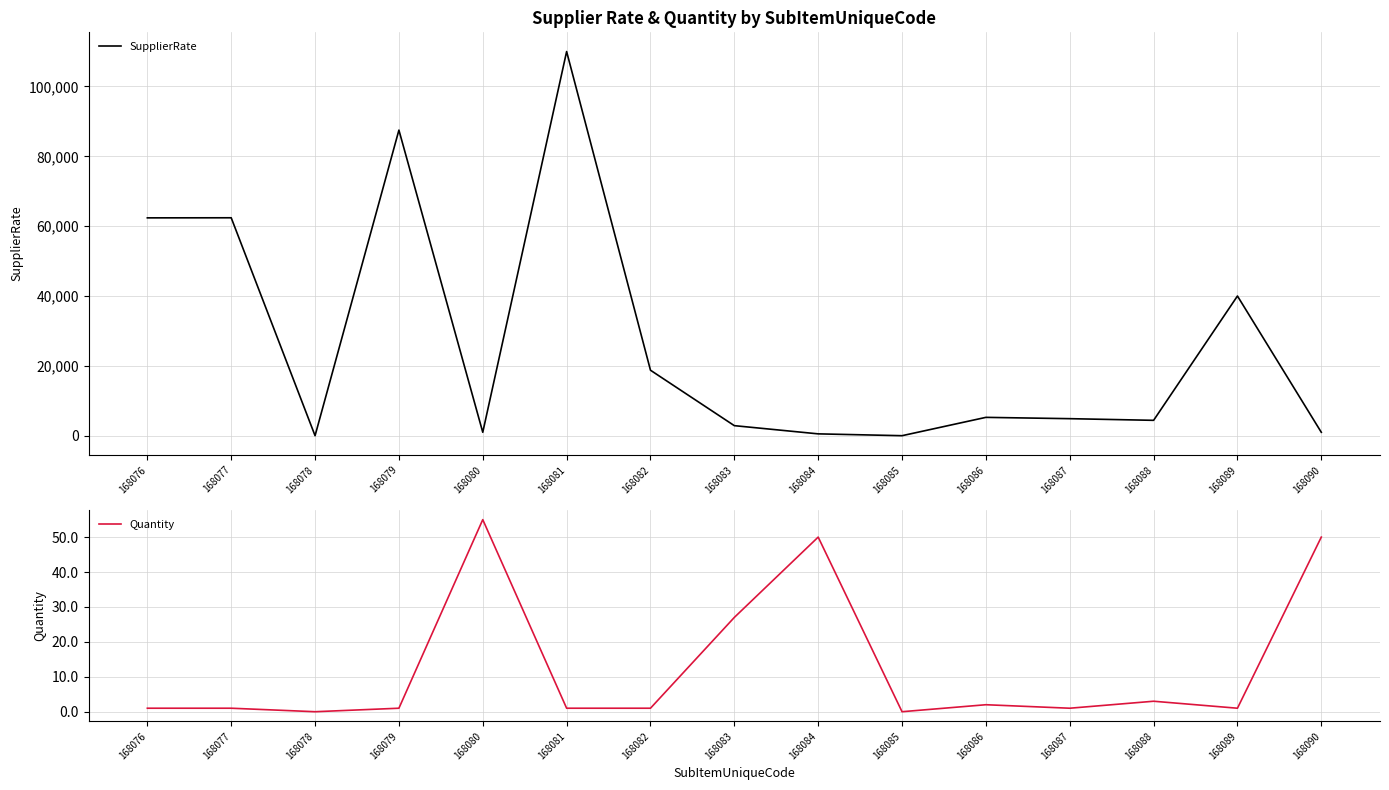

Rank the series by their maximum value, from lowest to highest.

Quantity, SupplierRate